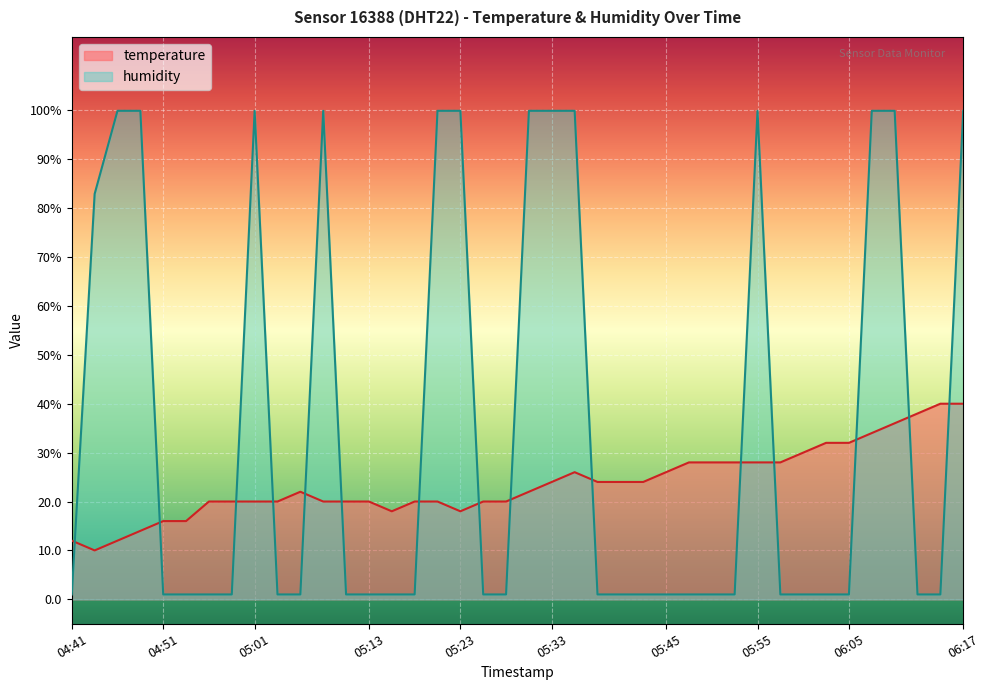

Does the chart display data point markers on the line(s)?

No